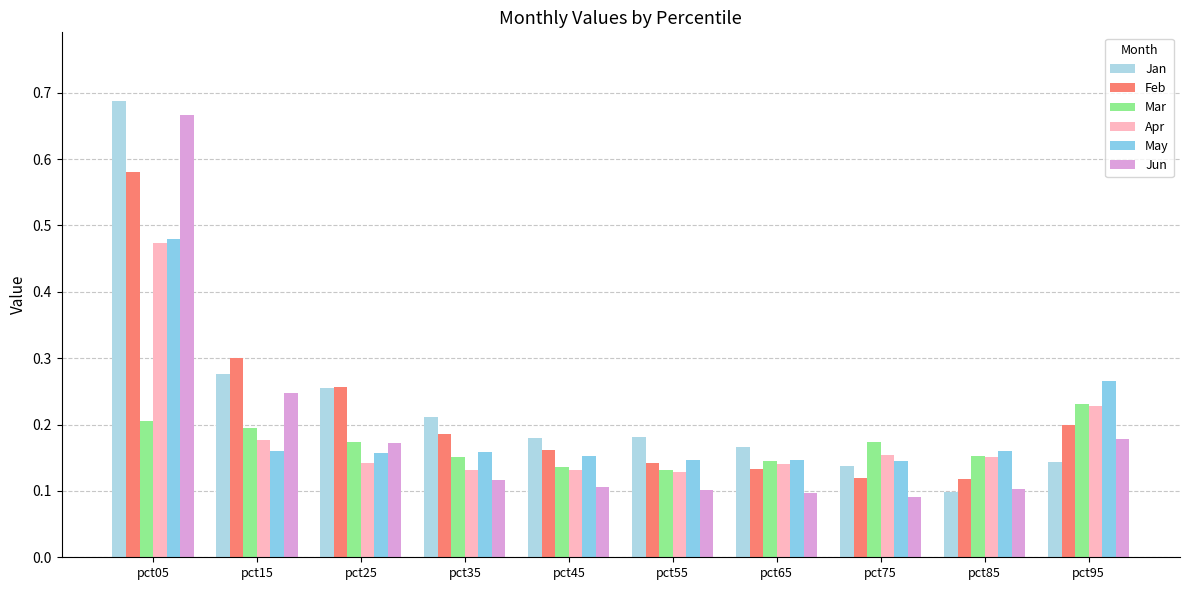

What is the total value across all series at pct85?

0.8